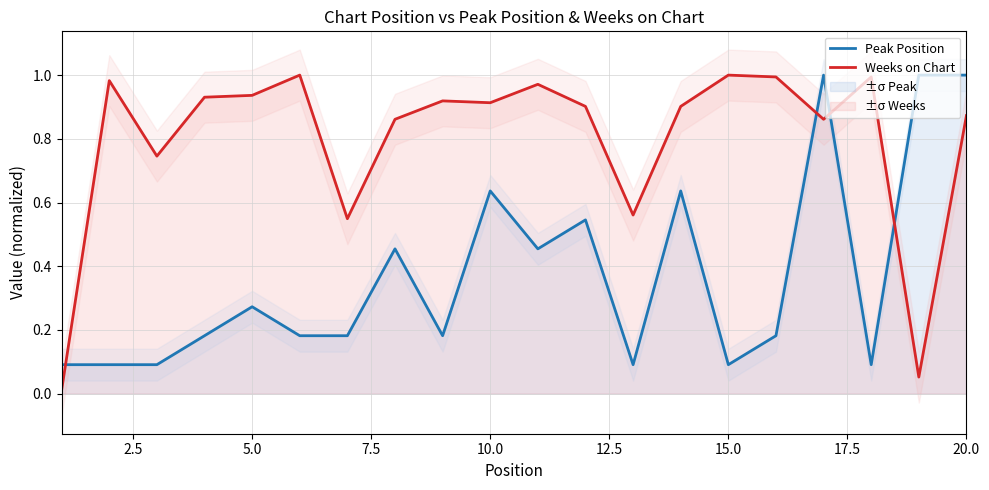

How many times do Peak Position and Weeks on Chart cross each other?

4